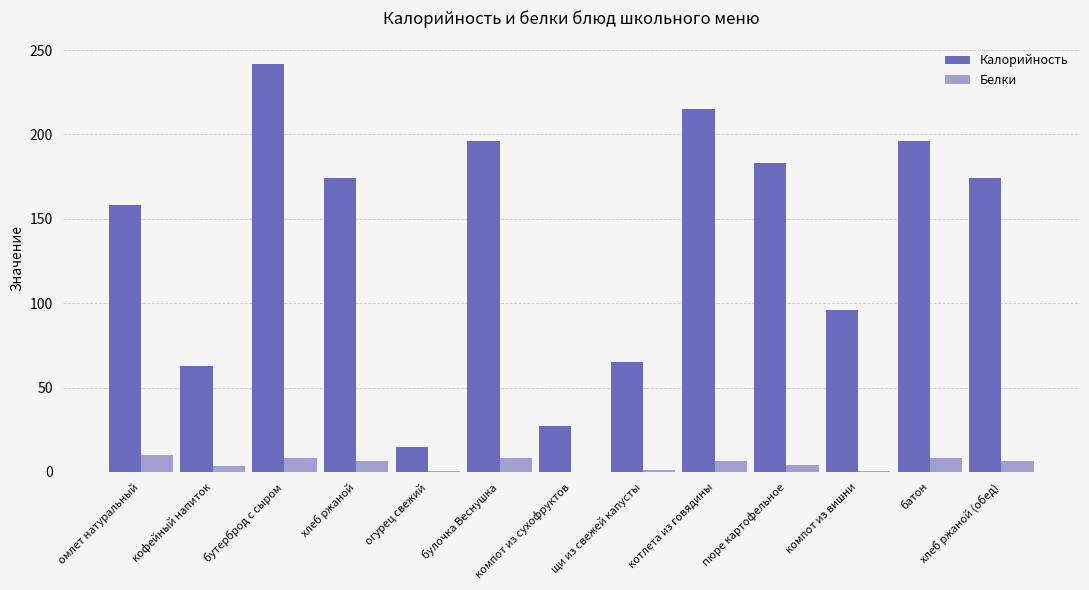

Which series has the largest total across all categories?

Калорийность